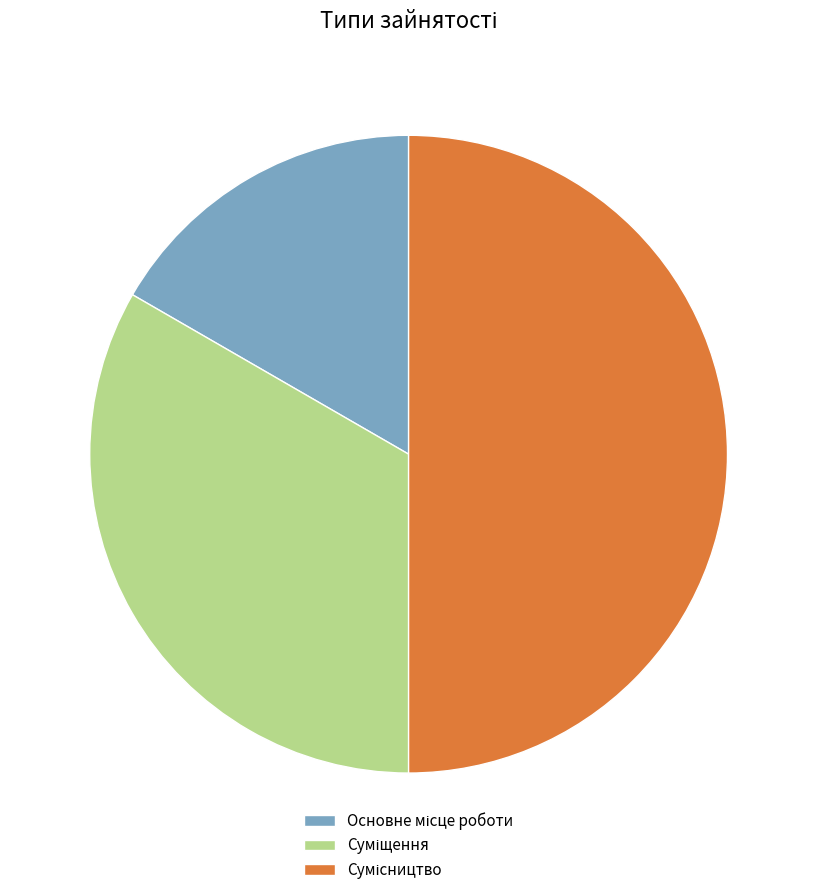

To the nearest percent, what is the average slice percentage?

33%